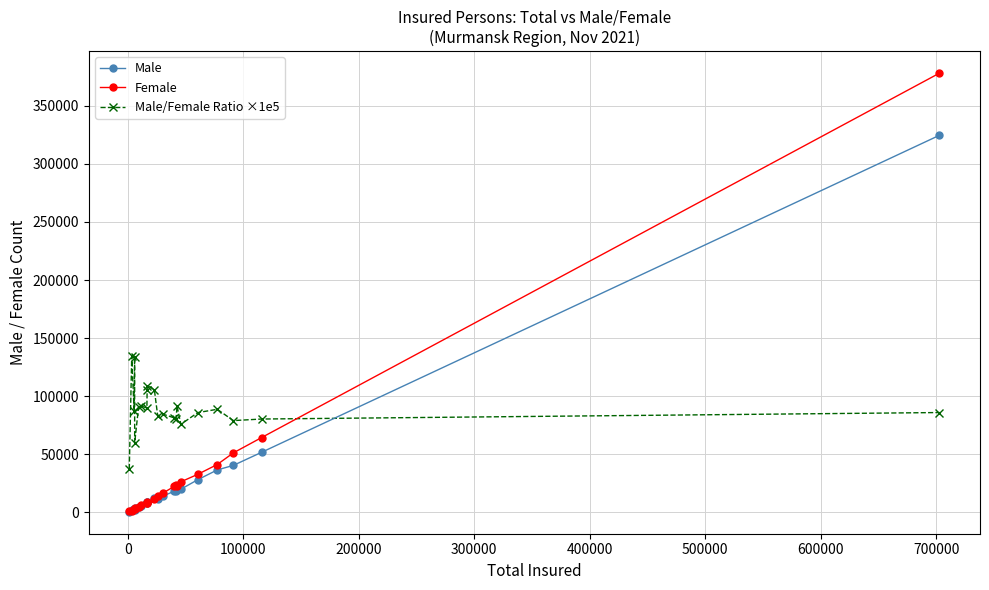

Which series has the largest total across all categories?

Male/Female Ratio ×1e5